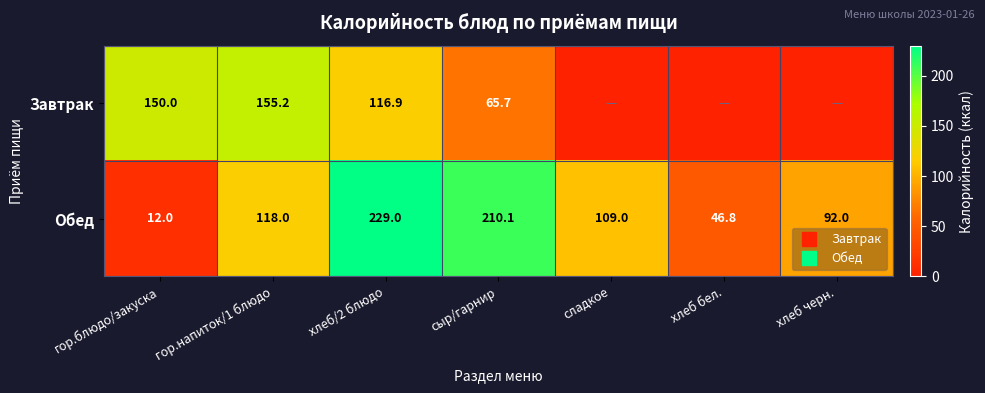

At which category does the chart reach its peak across all series?

хлеб/2 блюдо